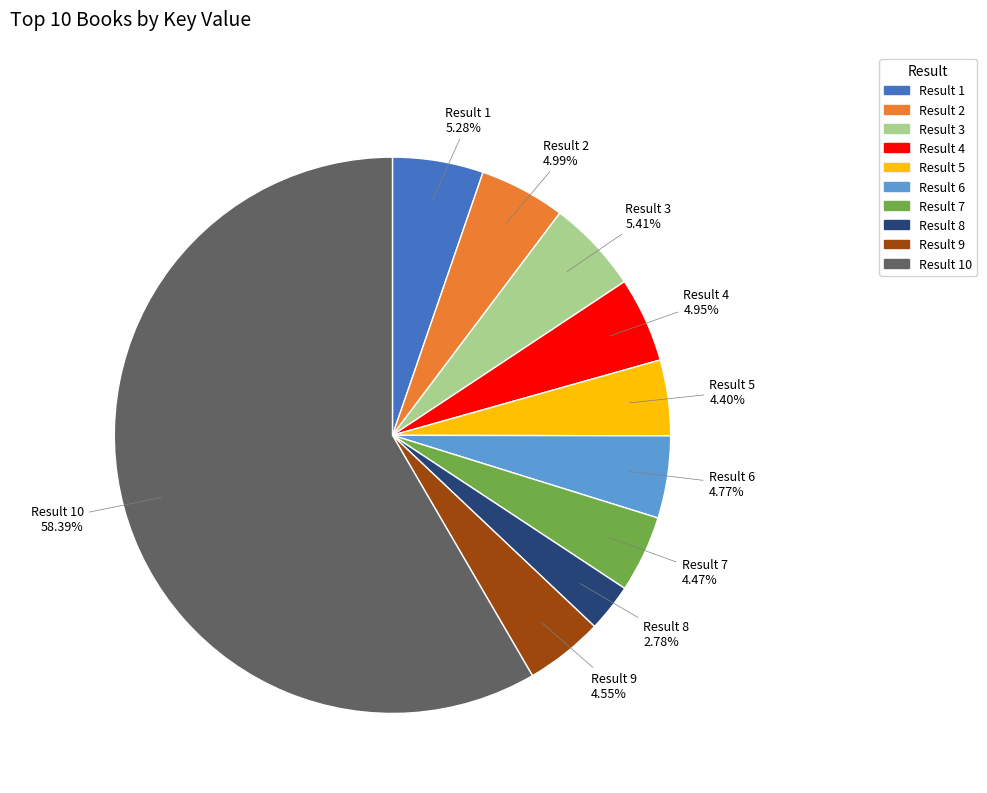

Does any single category account for the majority?

Yes